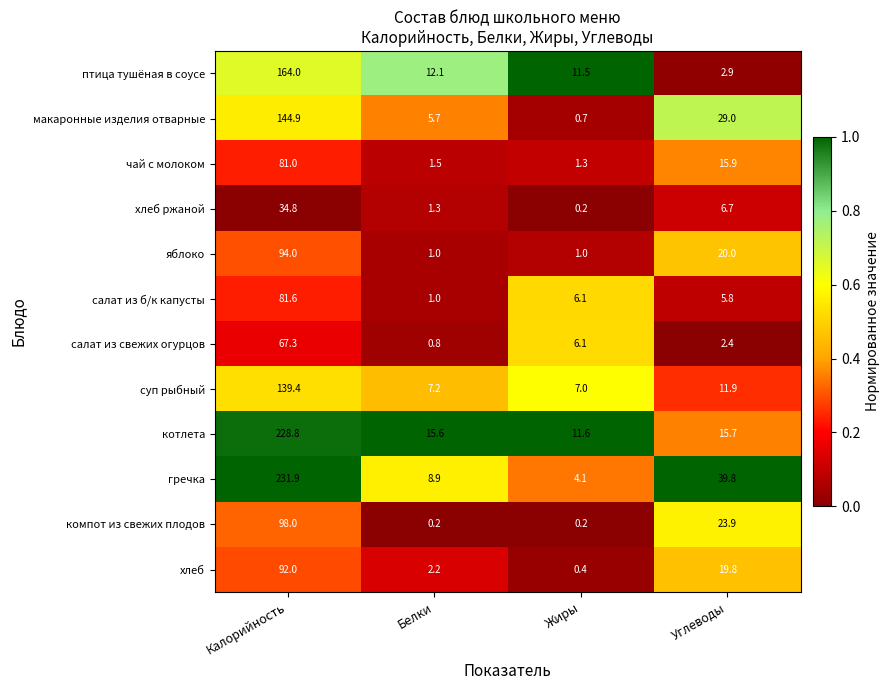

Where is чай с молоком nearest to the value 41?

Углеводы